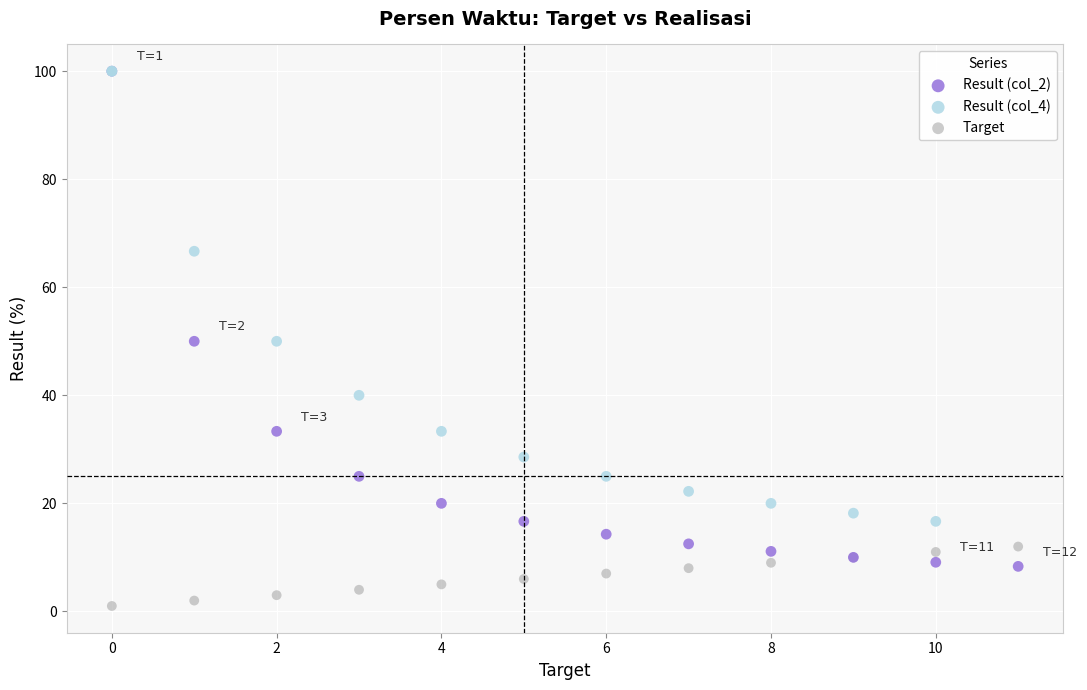

Which series contains the lowest Y value?

Target